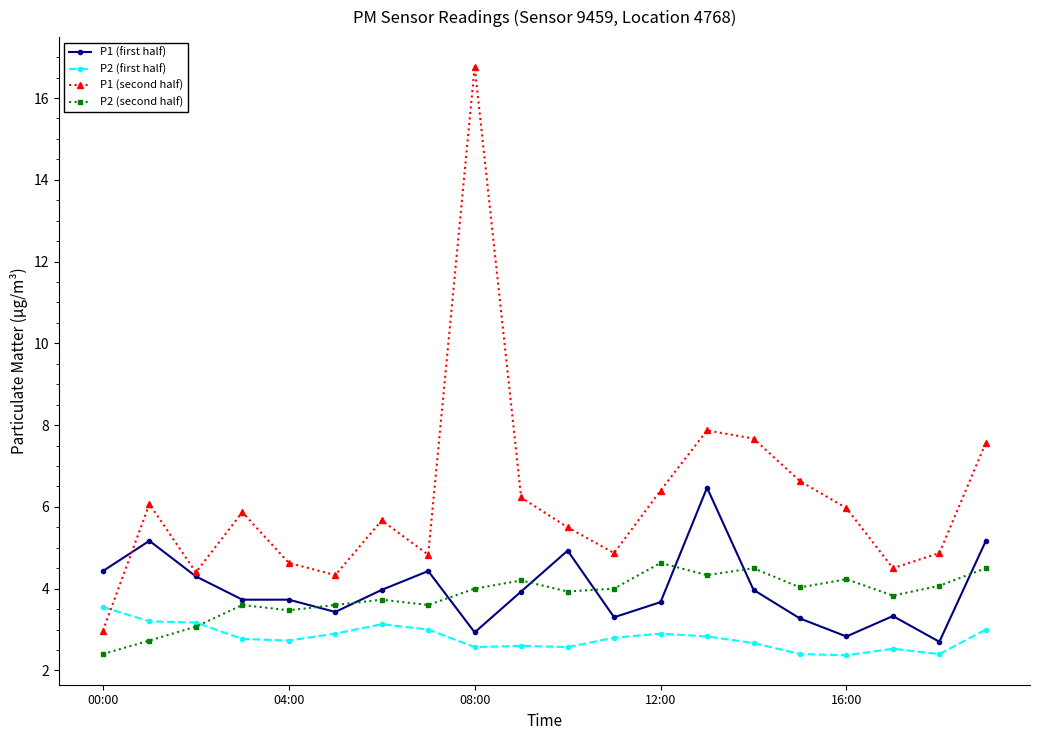

How many data points does each series have?

20